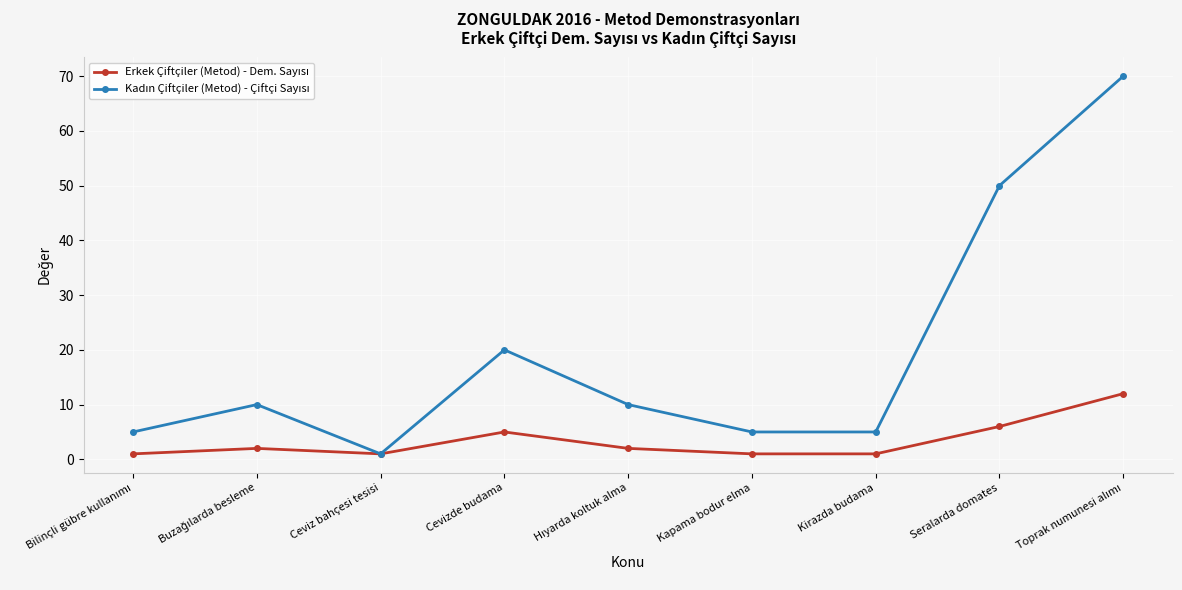

What position from the left is Cevizde budama?

4